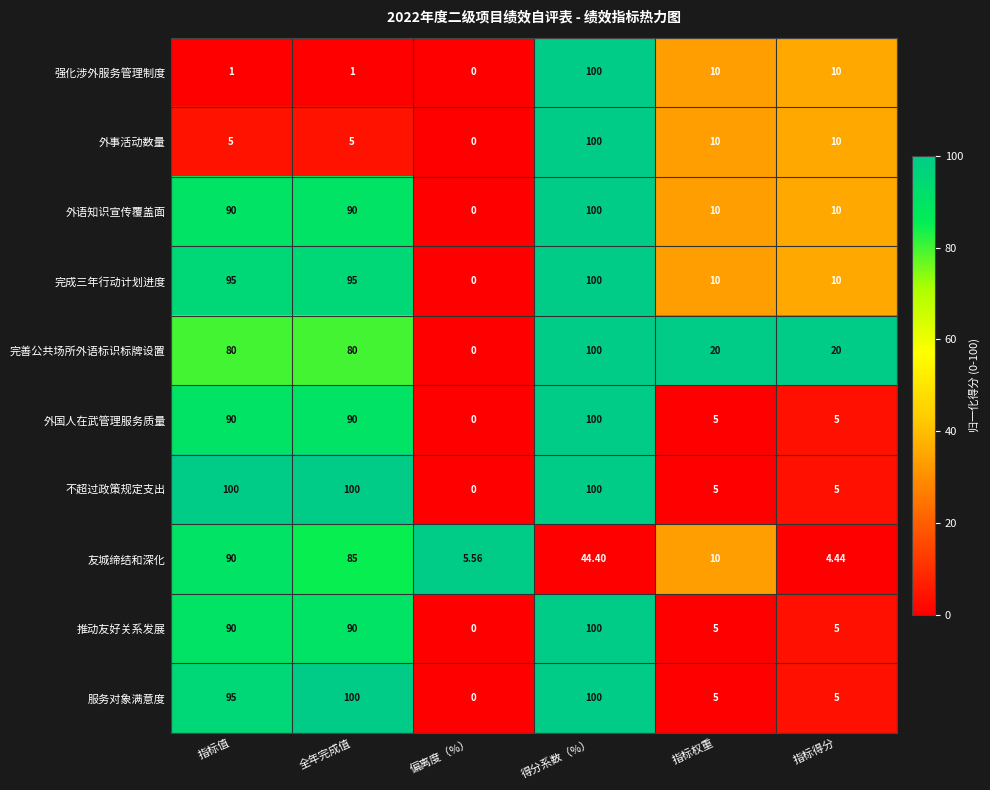

Between 指标值 and 偏离度（%）, which series saw the biggest shift?

不超过政策规定支出